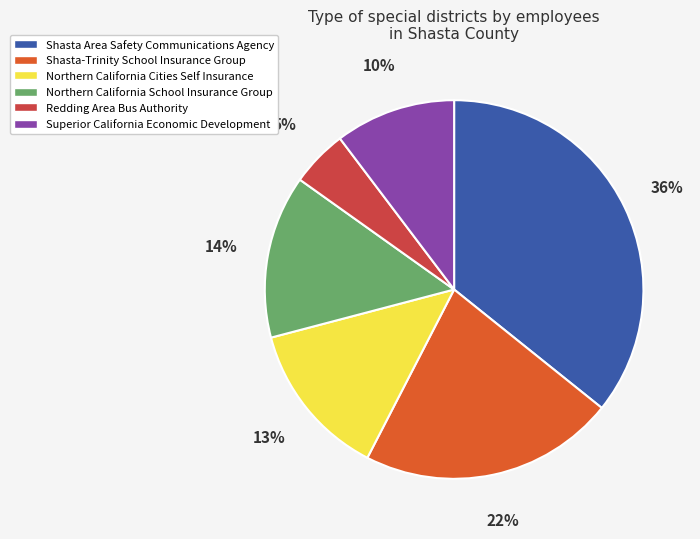

Which has a higher value, Superior California Economic Development or Northern California Cities Self Insurance?

Northern California Cities Self Insurance